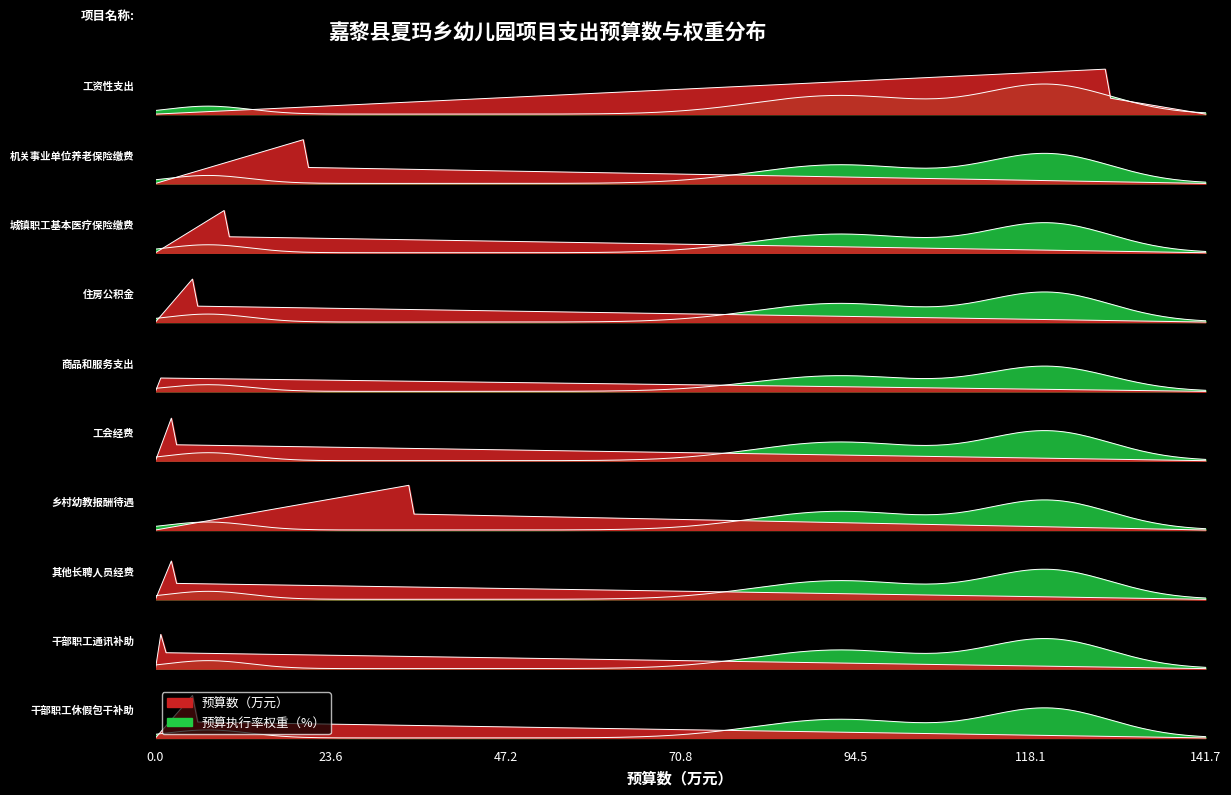

The value of 预算数 at 机关事业单位养老保险缴费 is 6.1. True or false?

False